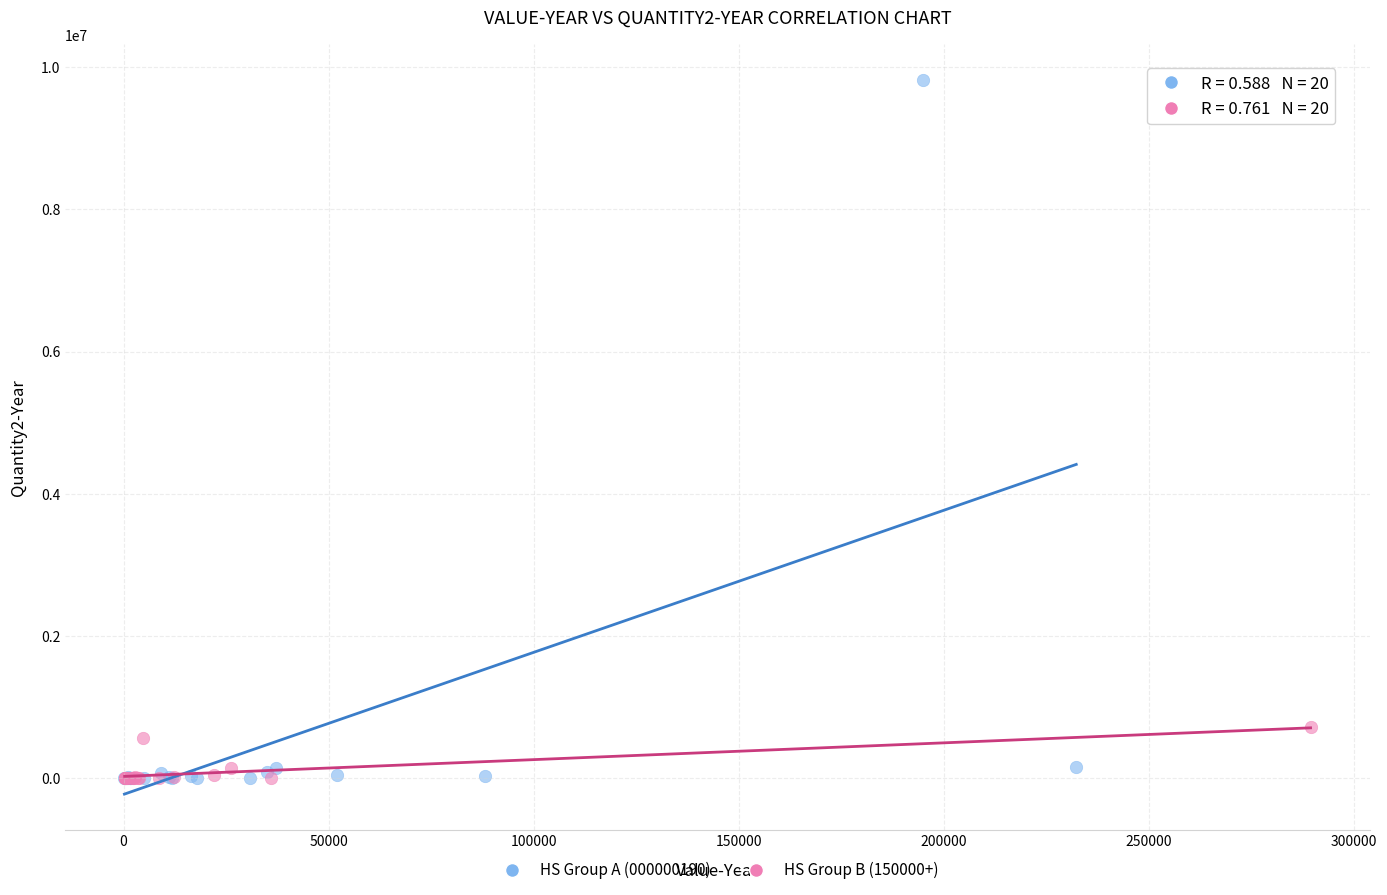

Which series has the widest spread of Y values?

HS Group A (000000190)